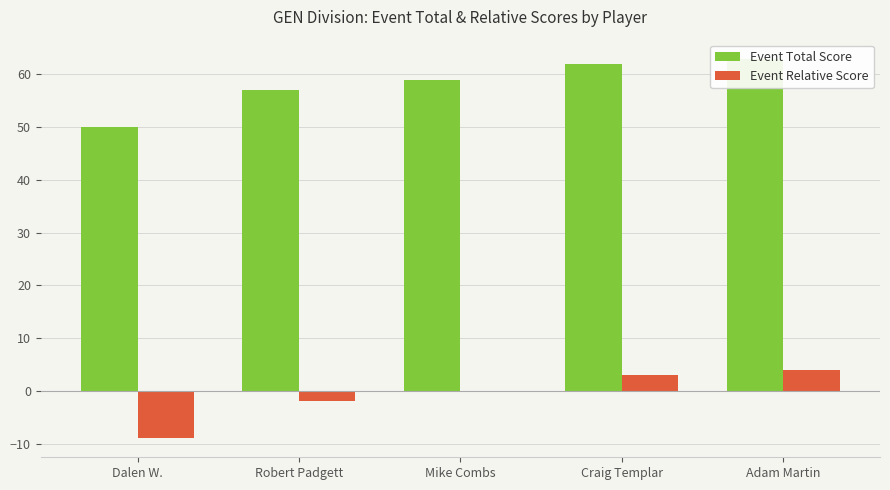

What position from the left is Robert Padgett?

2